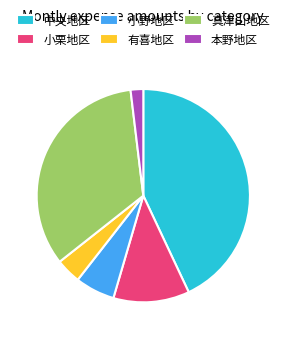

Combined, do 中央地区 and 真津山地区 account for over 50%?

Yes